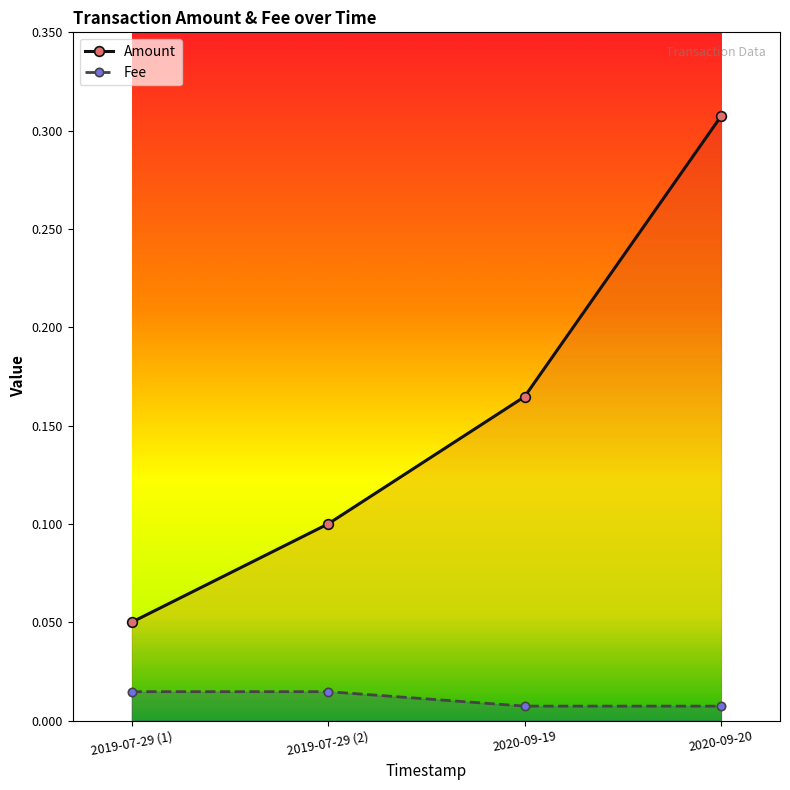

Is it true that Amount equals 0.0 at 2019-07-29 (1)?

False